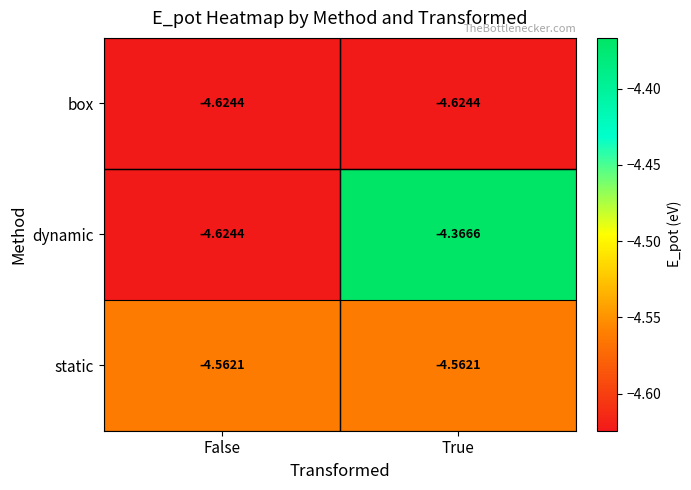

Which series has the largest range (max minus min)?

dynamic